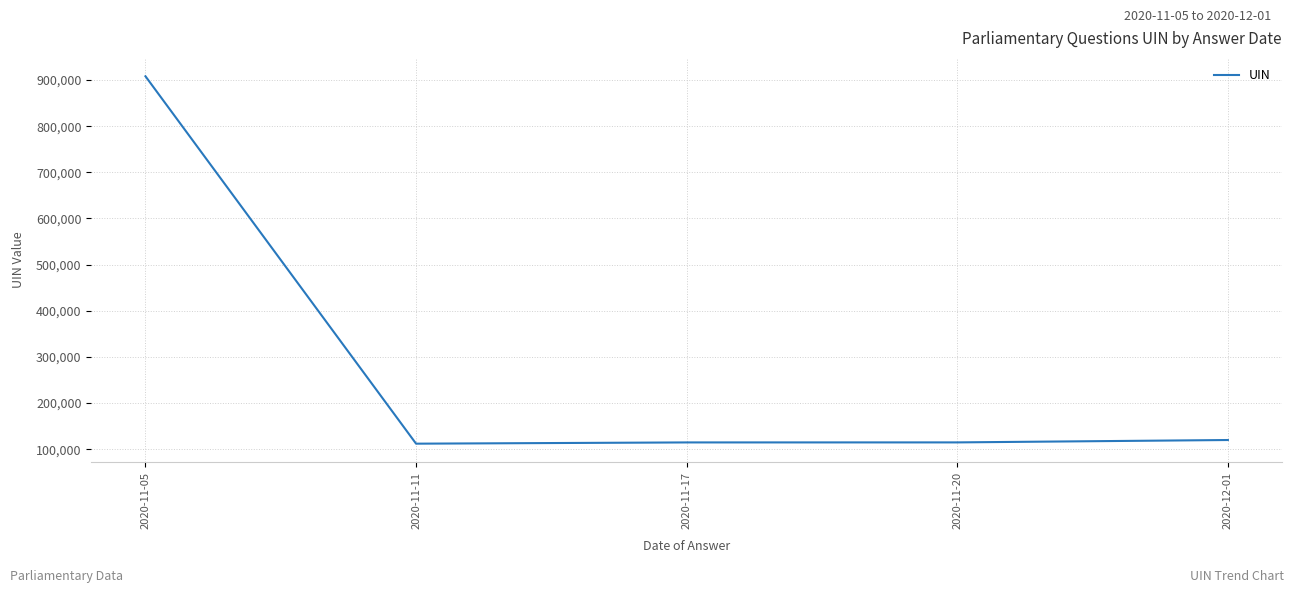

True or false: the data has more than 1 interior local peaks.

False